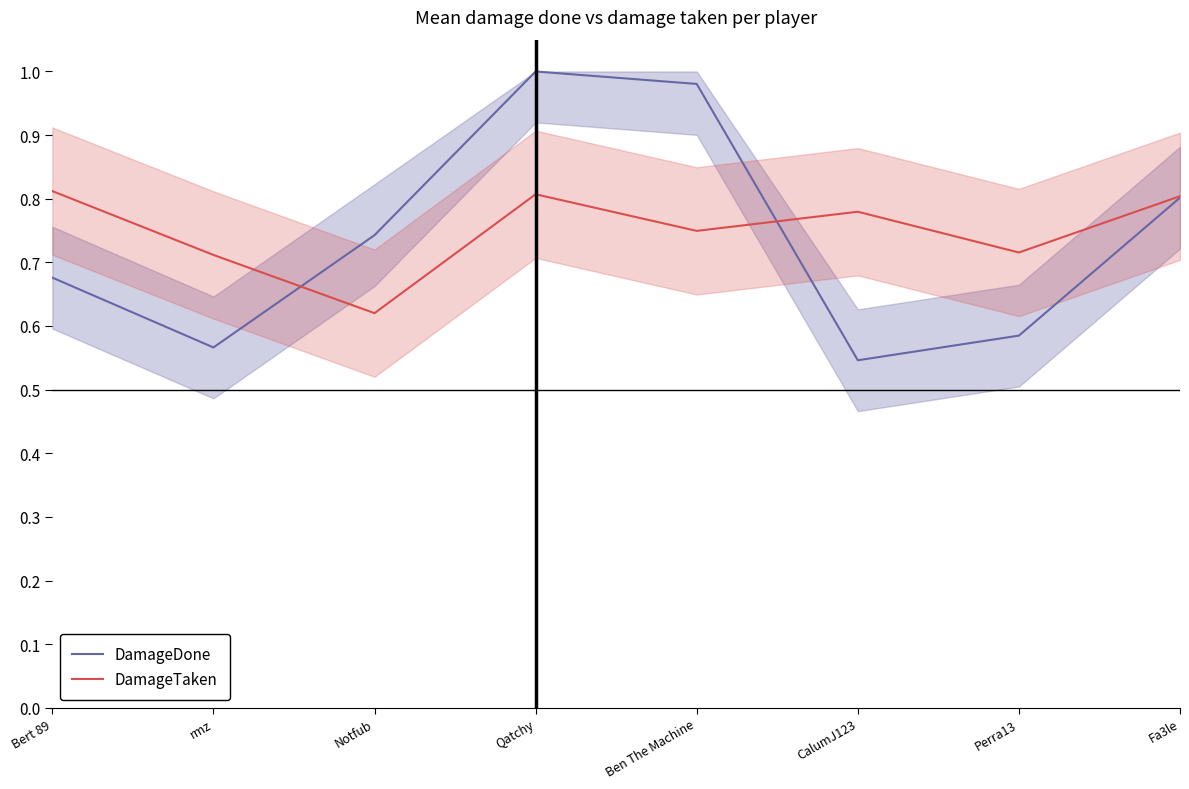

True or false: DamageDone has more than 0 interior local peaks.

True